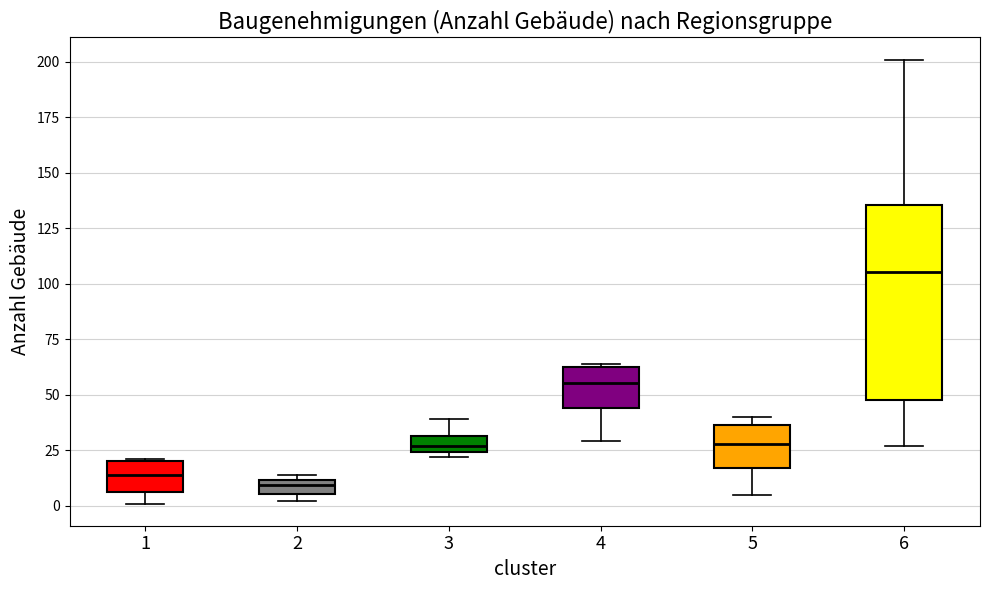

Which box is the tallest, from its lower edge to its upper edge?

6